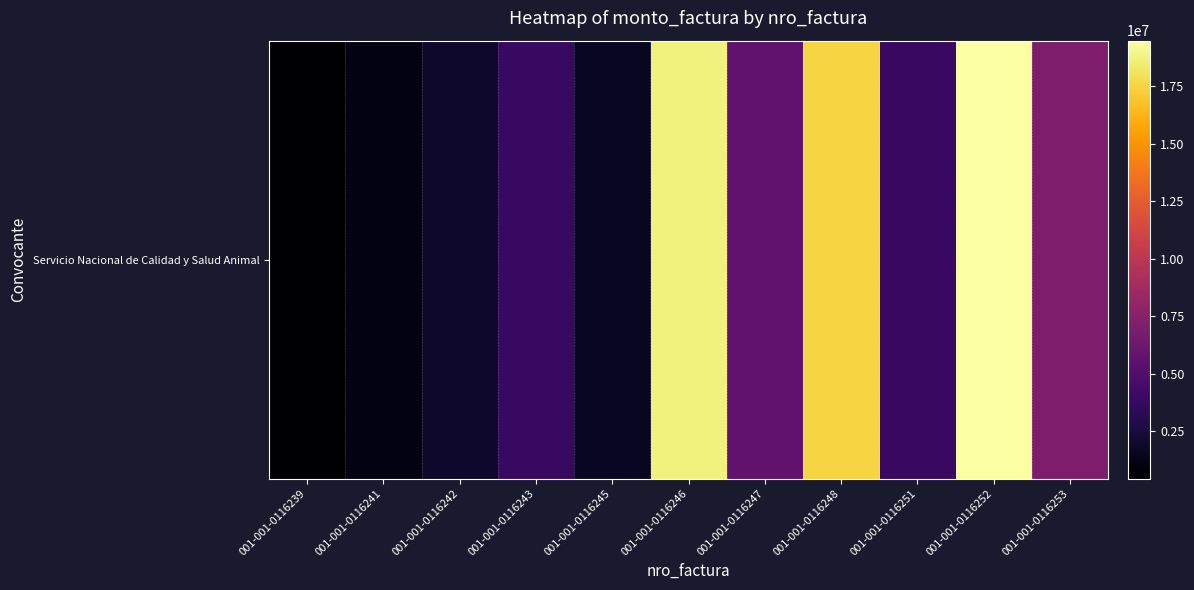

Where is the data nearest to the value 9968200?

001-001-0116253